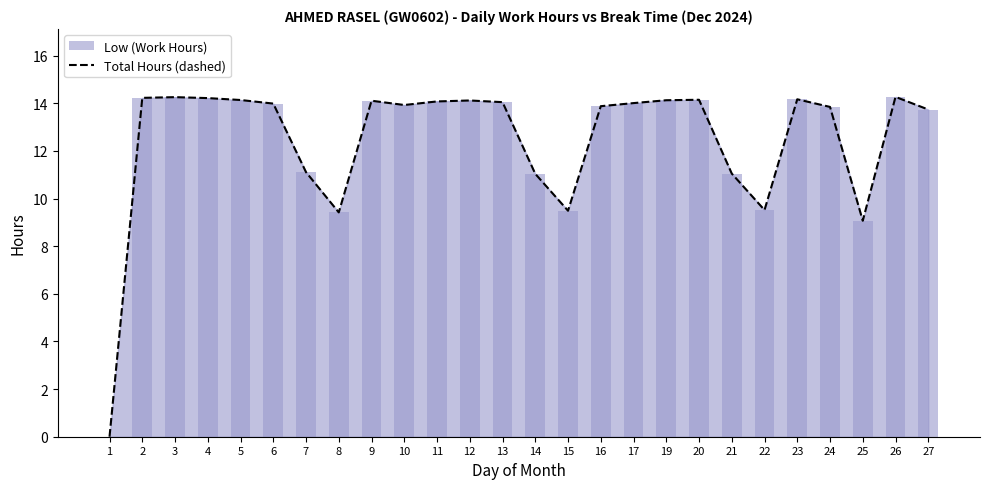

Is it true that the value at 25 is 9.1?

True